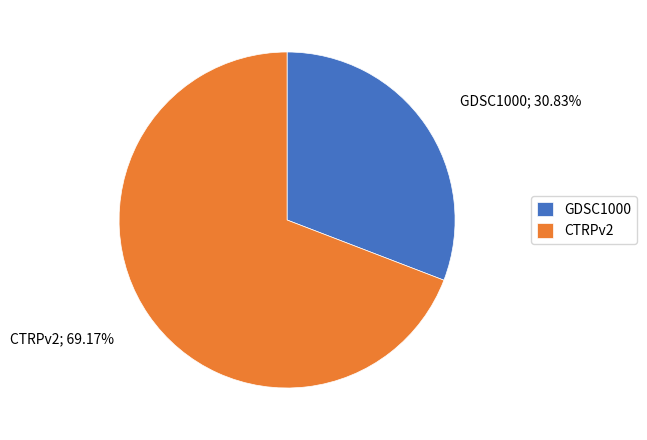

Combined, do GDSC1000 and CTRPv2 account for over 50%?

Yes